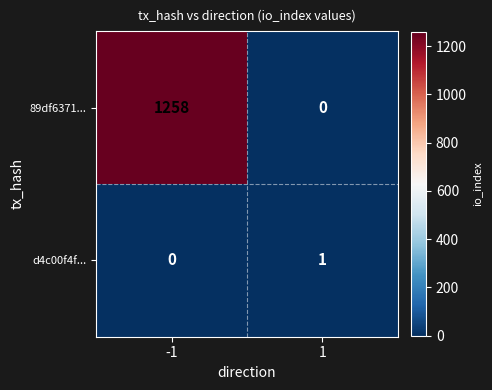

What is the average value of the 89df6371... series?

629